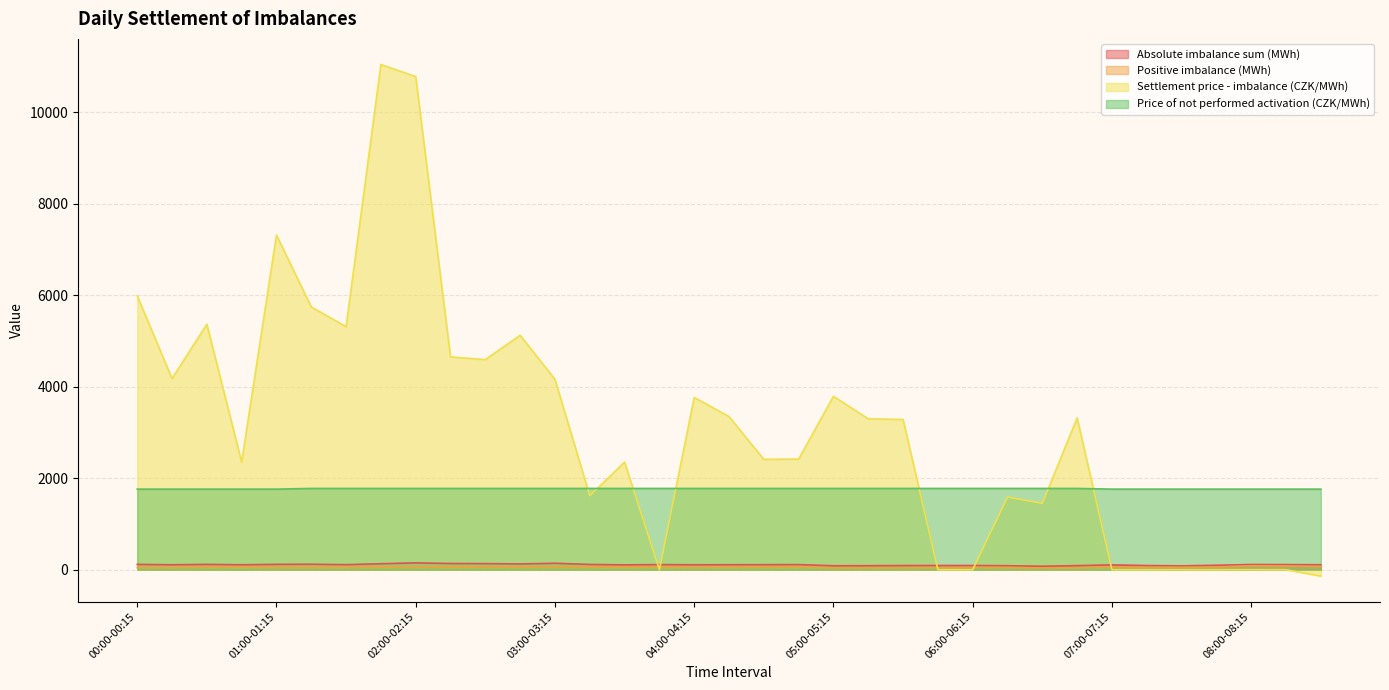

At 05:30-05:45, list the series in order from smallest to largest.

Positive imbalance (MWh), Absolute imbalance sum (MWh), Price of not performed activation (CZK/MWh), Settlement price - imbalance (CZK/MWh)